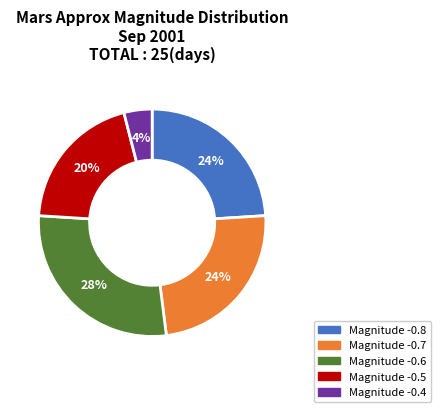

How many slices are in this pie chart?

5